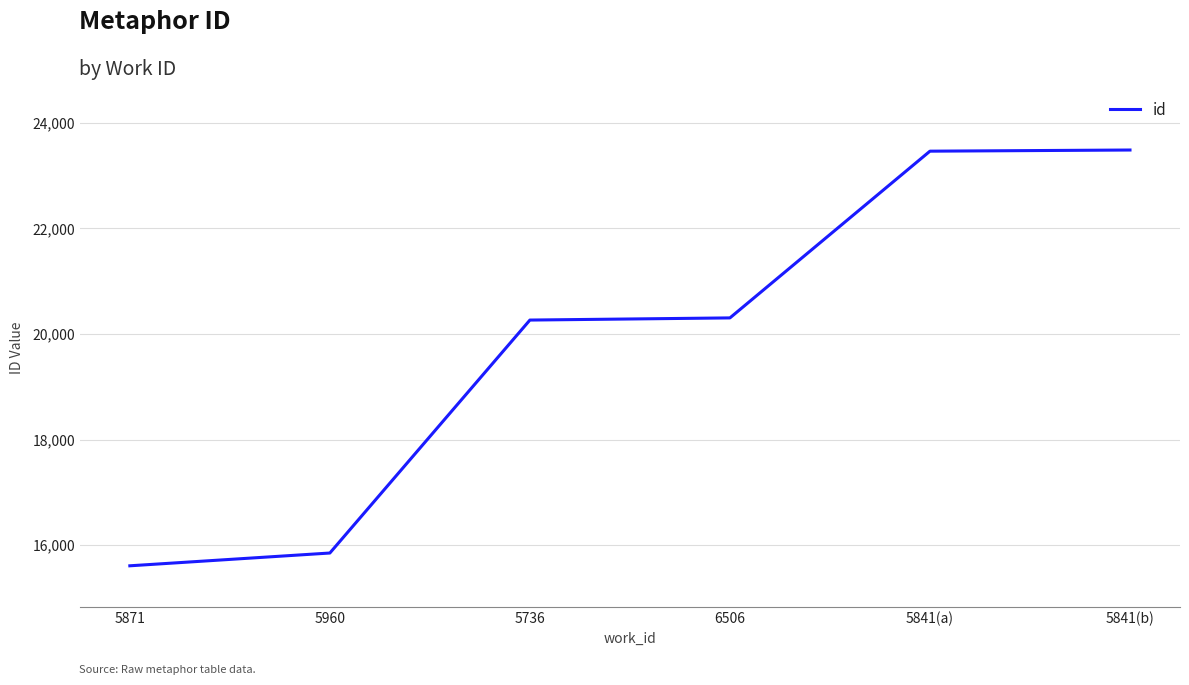

What is the difference between the maximum and second lowest values?

7631